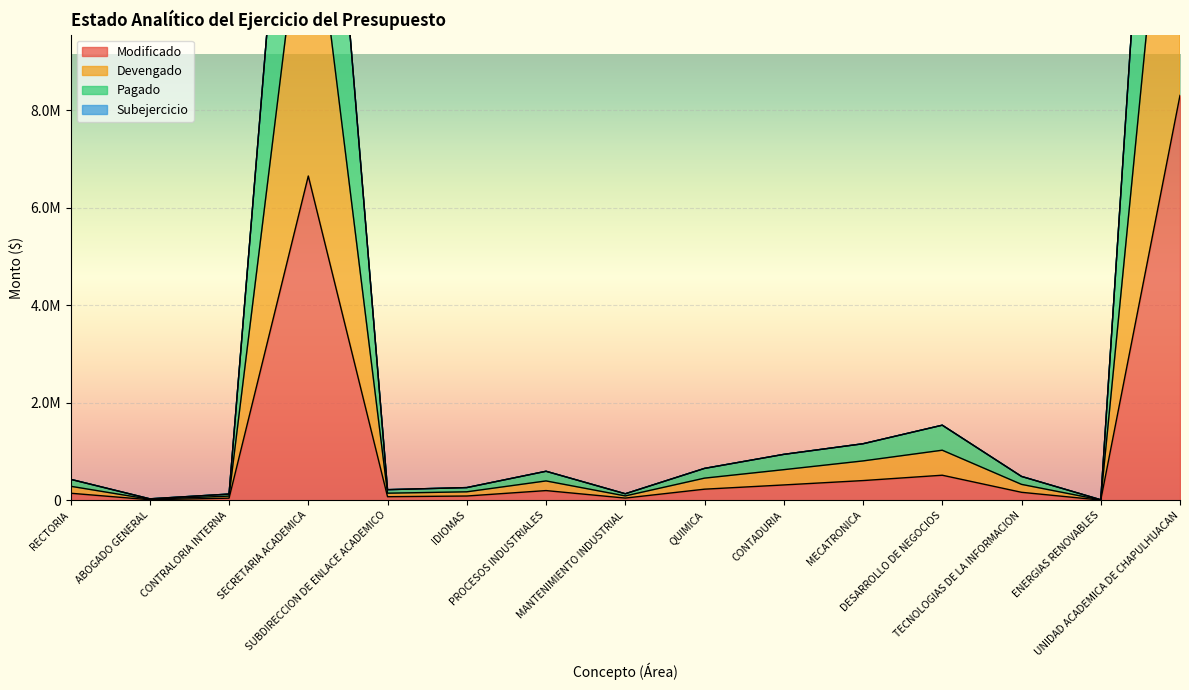

What is the label of the 6th point from the right?

CONTADURIA